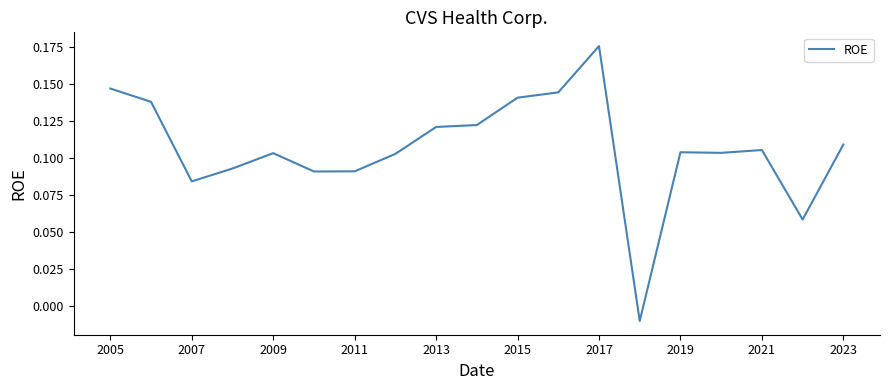

What is the value of the 3rd point from the left?

0.1